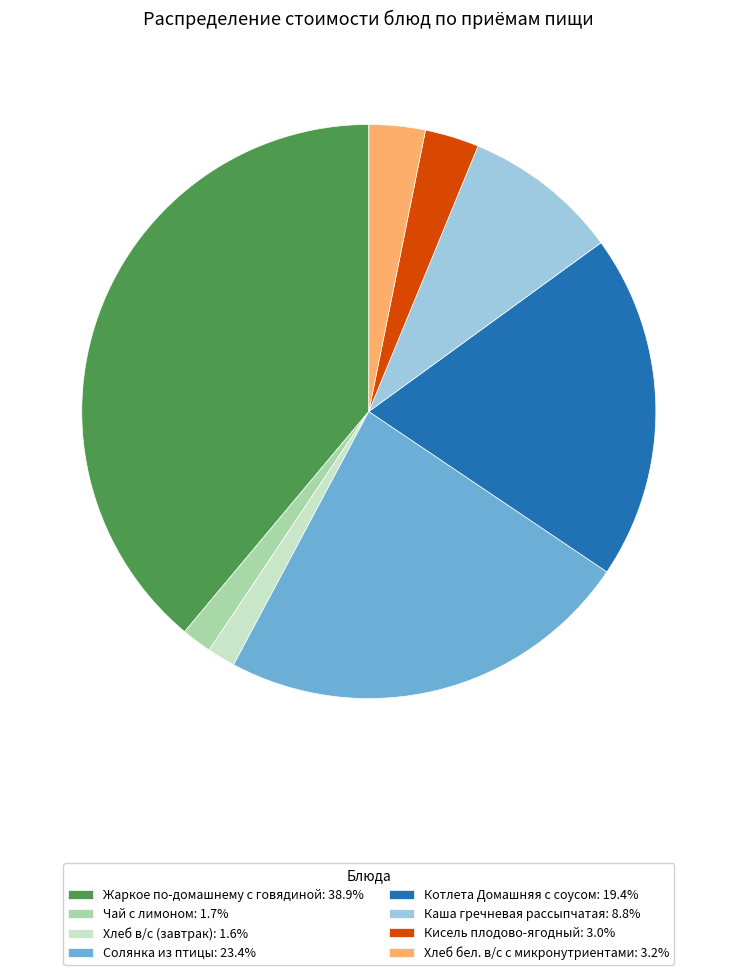

Does Котлета Домашняя с соусом account for over 50% of the chart?

No